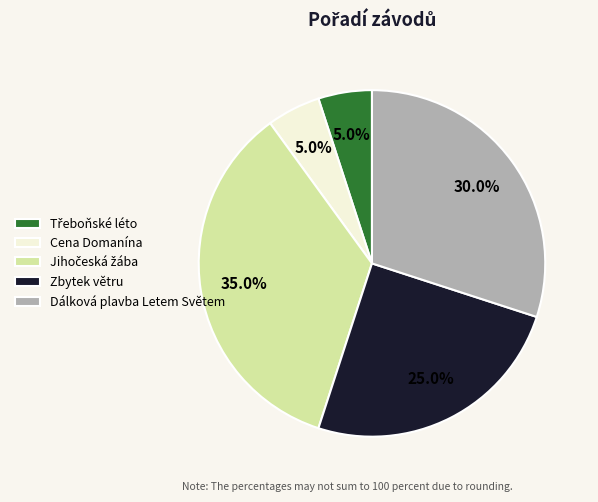

What percentage is NOT represented by Dálková plavba Letem Světem?

70.0%